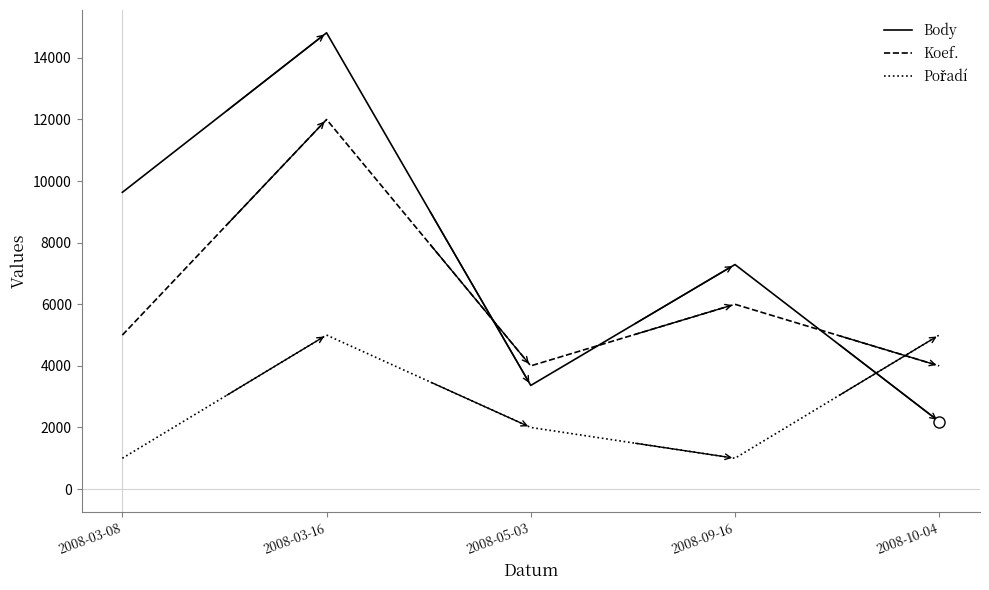

List the labels in order of Body value, largest first.

2008-03-16, 2008-03-08, 2008-09-16, 2008-05-03, 2008-10-04